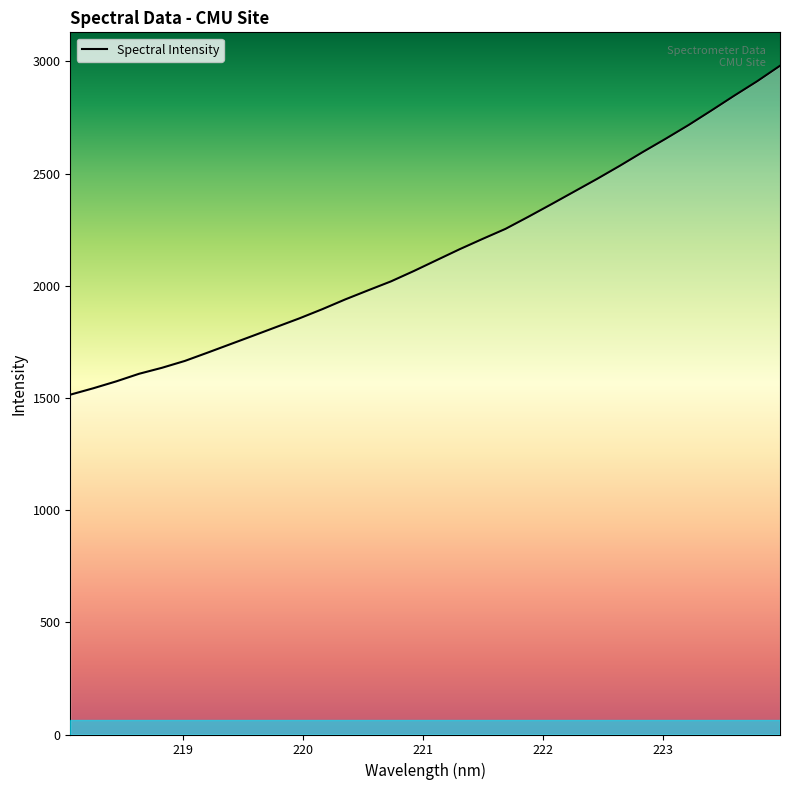

What is the minimum value shown in the chart?

1514.7